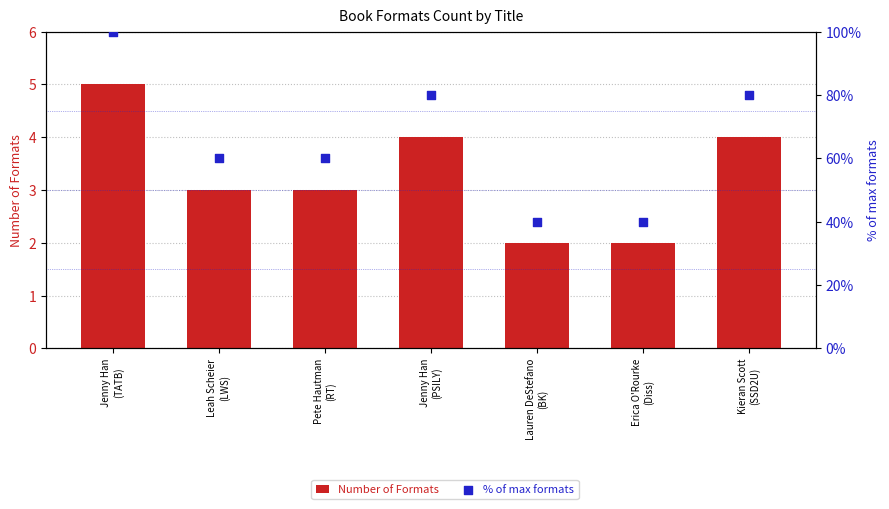

At which category is the sum across all series the highest?

Jenny Han
(TATB)